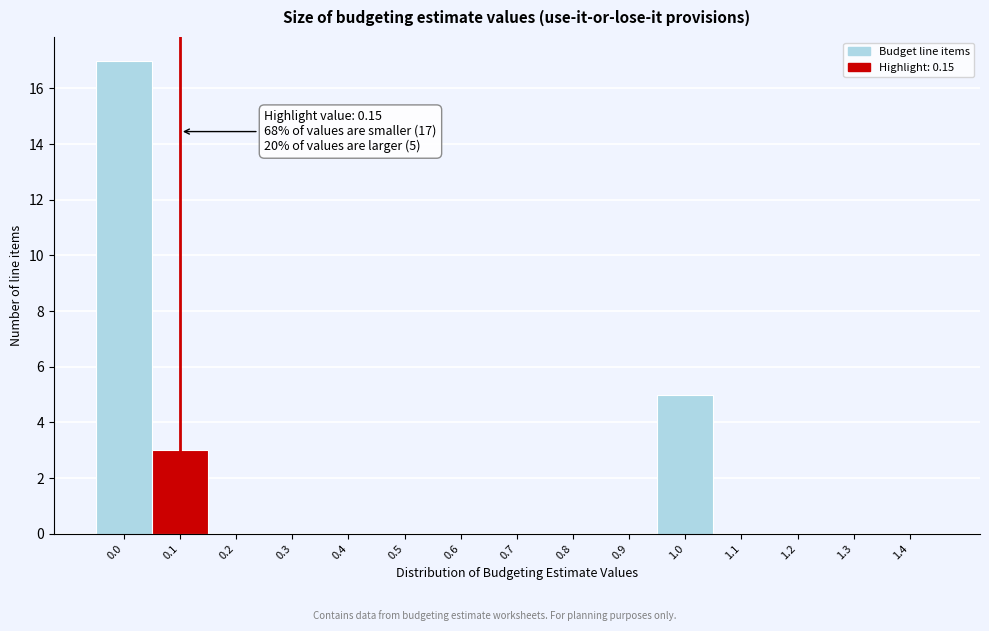

Reading left to right, transcribe all the data shown in this chart.

0.0=17	0.1=3	0.2=0	0.3=0	0.4=0	0.5=0	0.6=0	0.7=0	0.8=0	0.9=0	1.0=5	1.1=0	1.2=0	1.3=0	1.4=0